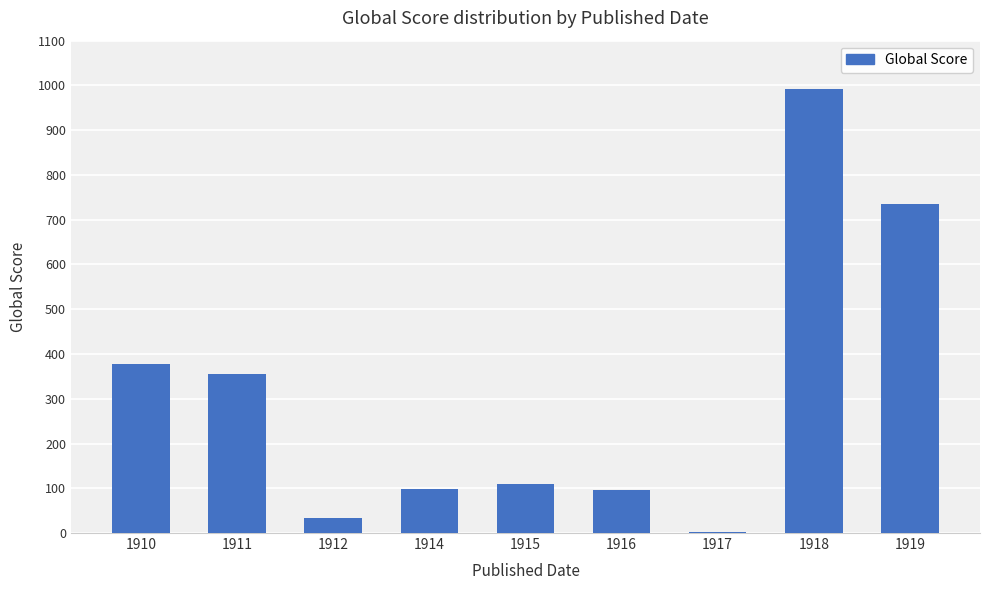

Which label corresponds to the largest value in the chart?

1918